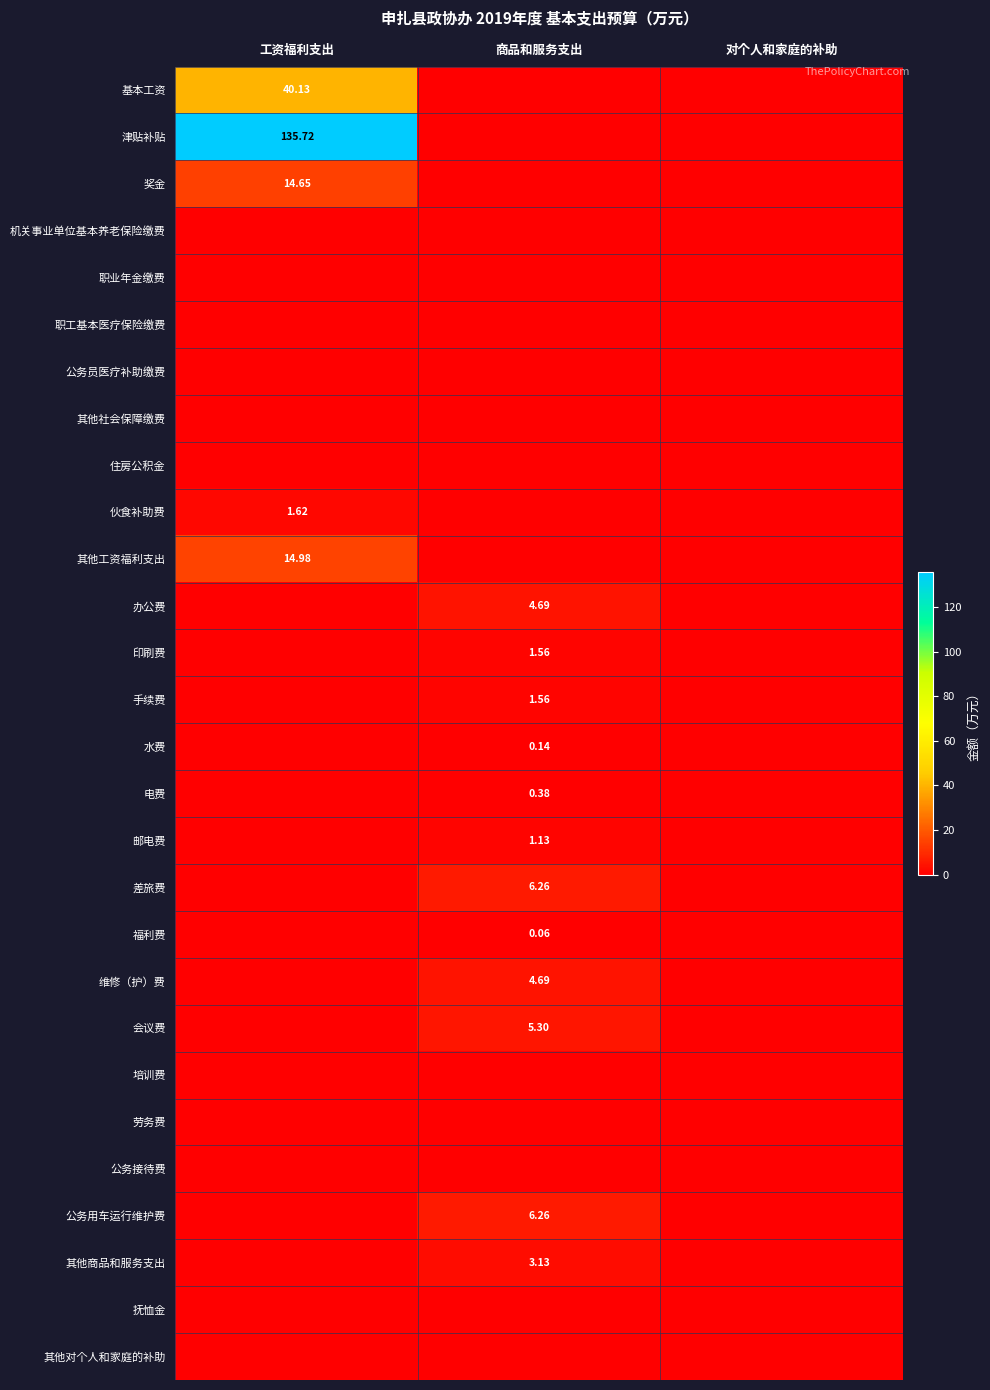

Rank the categories by 其他商品和服务支出 value from lowest to highest.

工资福利支出, 对个人和家庭的补助, 商品和服务支出